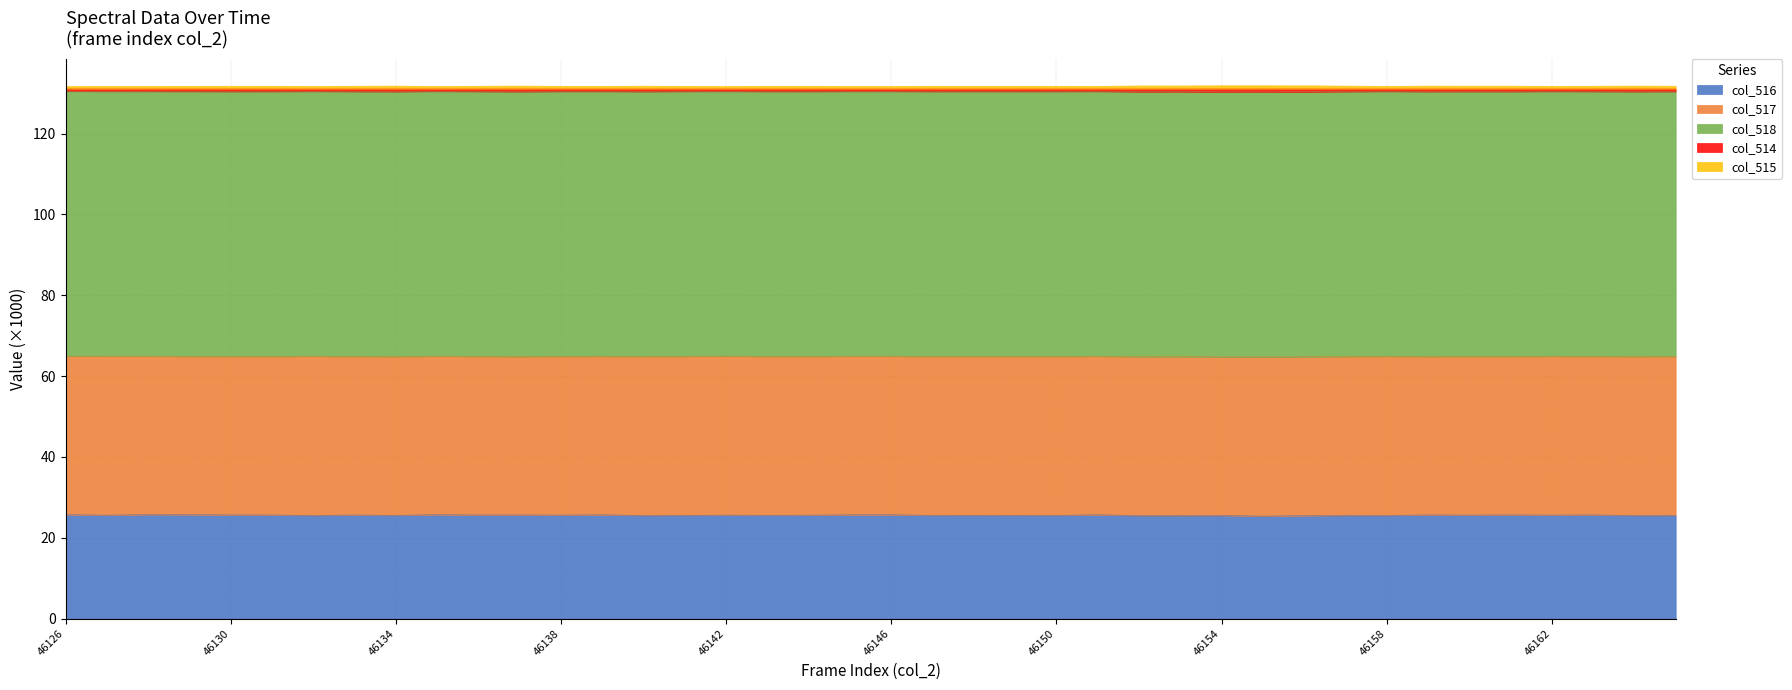

At how many categories does at least one series exceed 54?

40